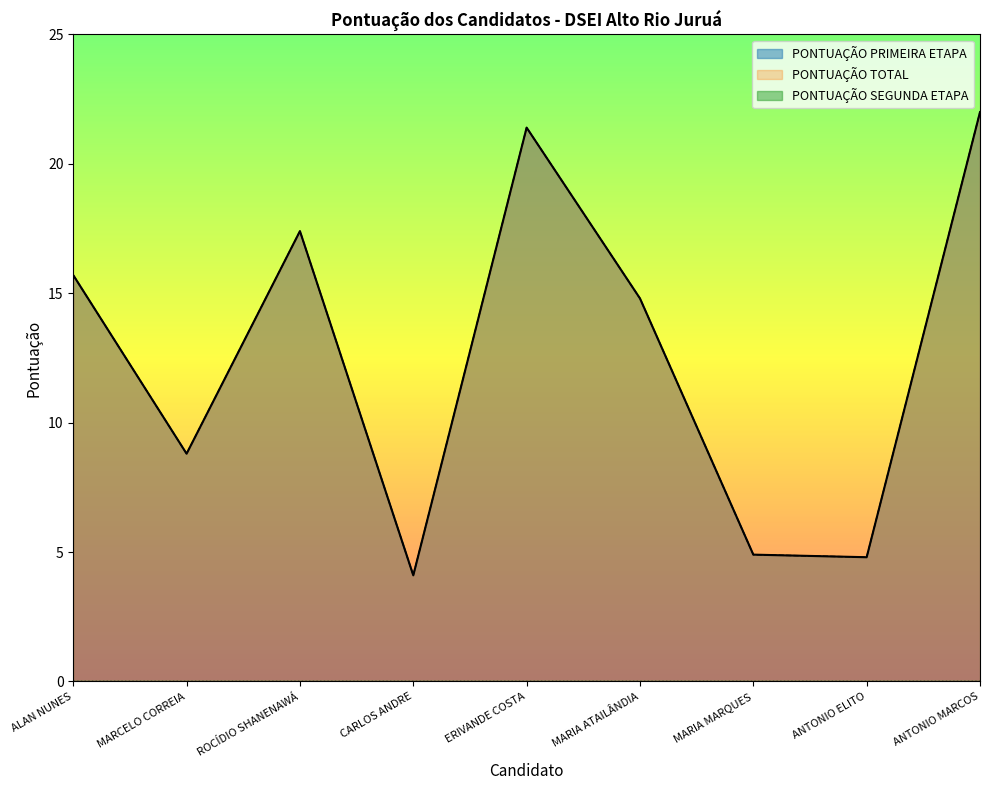

What is the label of the 1st point from the left?

ALAN NUNES